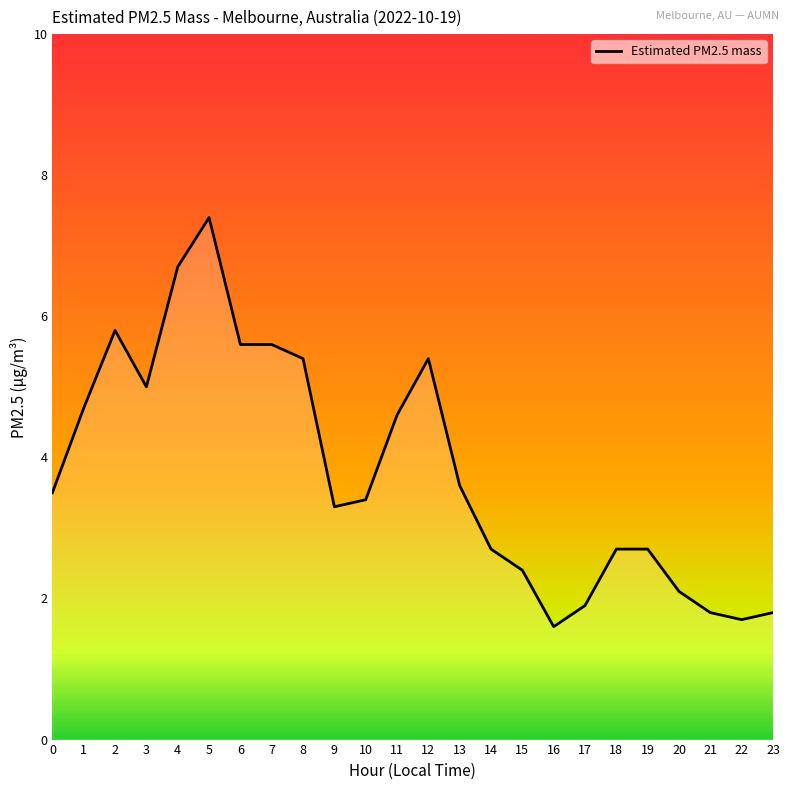

What is the change in value from 6 to 21?

-3.8